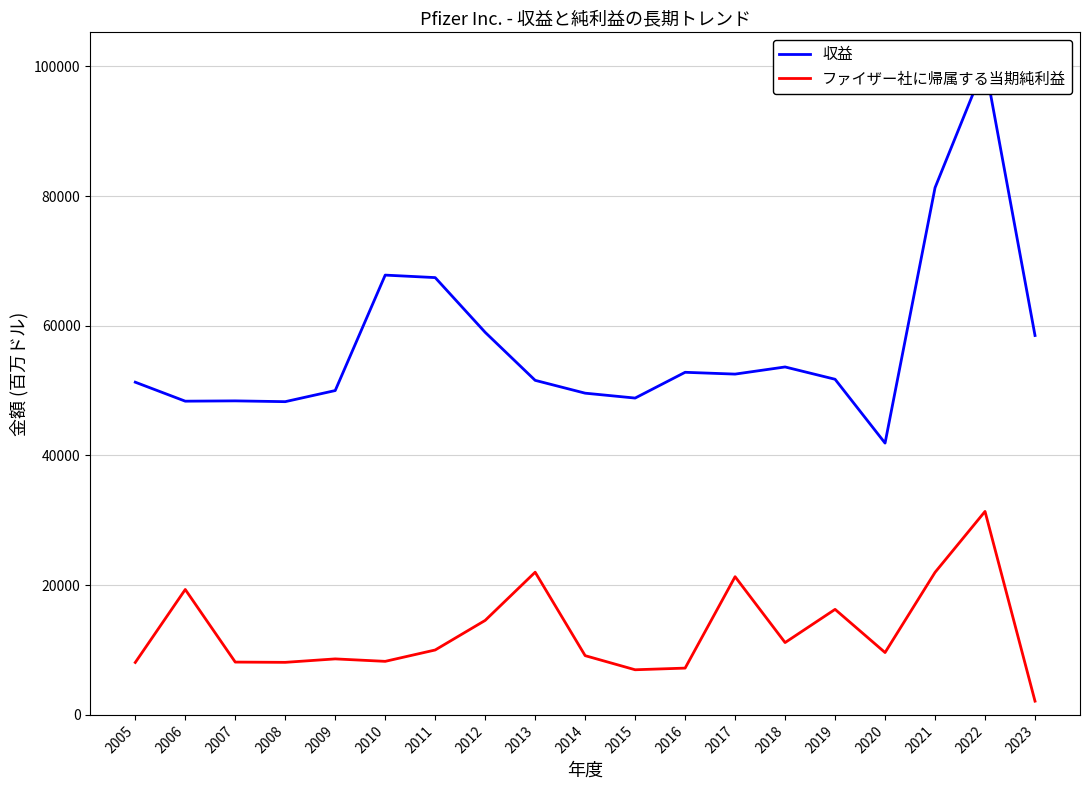

True or false: ファイザー社に帰属する当期純利益 has a value of 21308 at 2017.

True